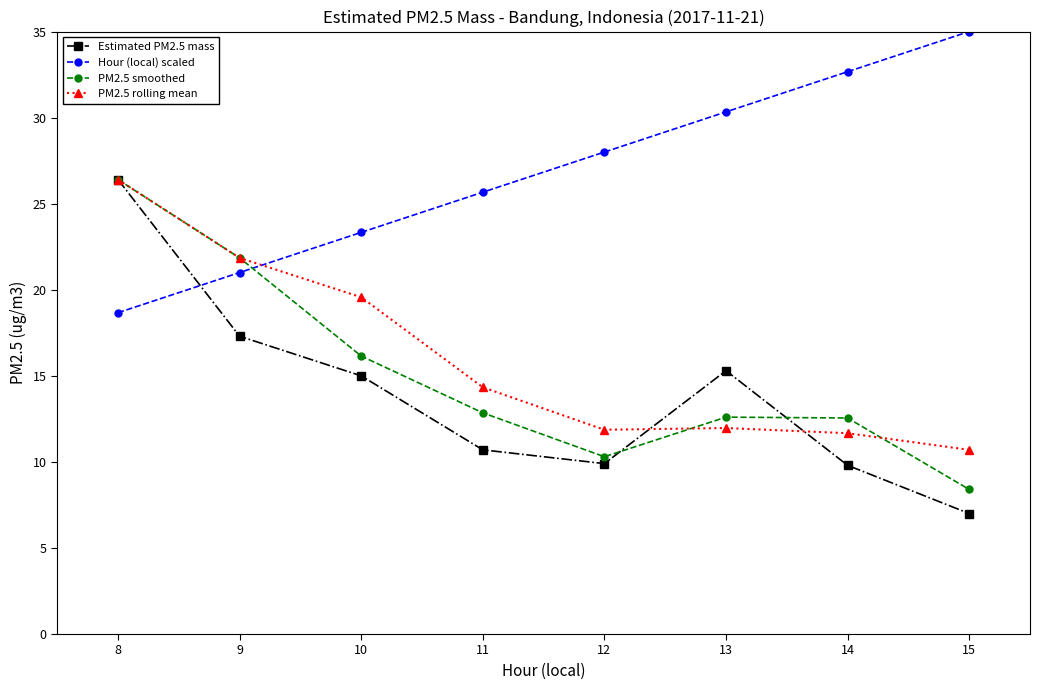

Where is Estimated PM2.5 mass nearest to the value 16?

13